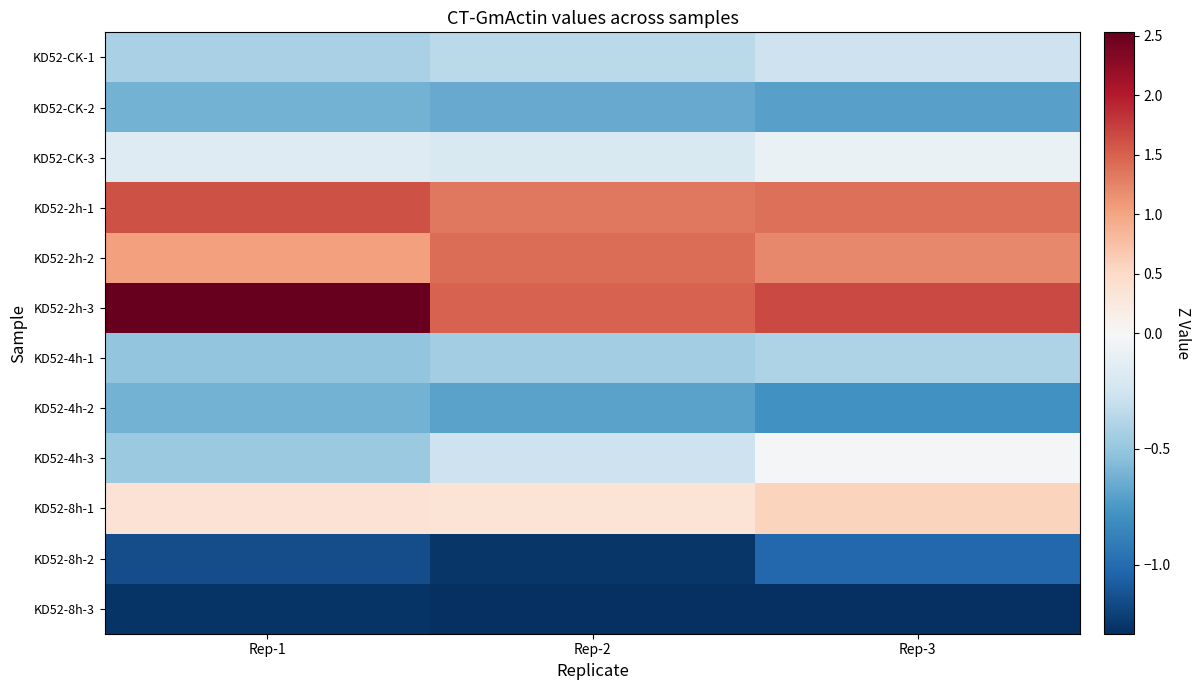

Which series has the widest spread of values?

KD52-2h-3